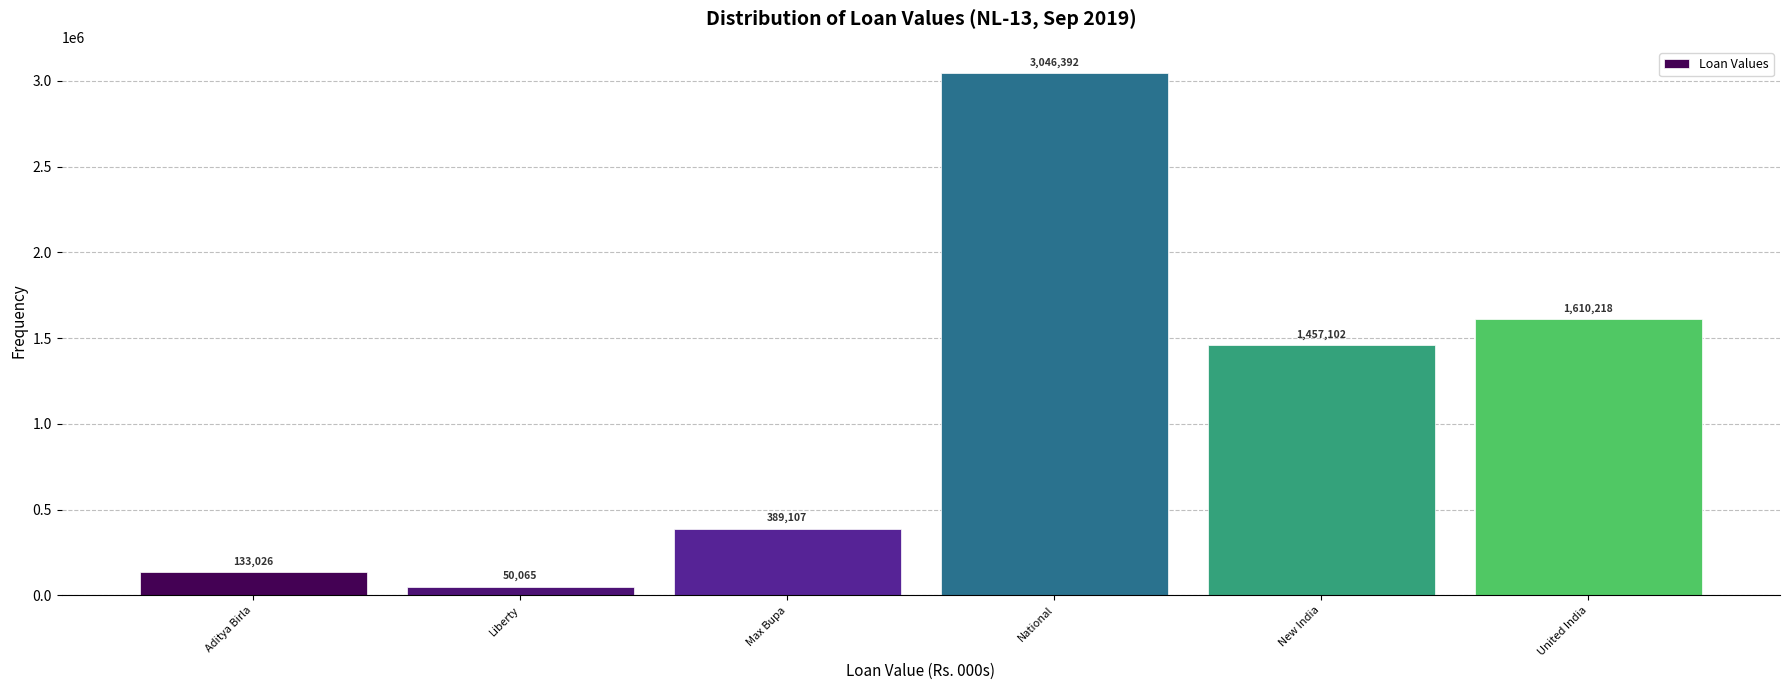

Reading left to right, extract all data points from this chart.

Aditya Birla=133026	Liberty=50065	Max Bupa=389107	National=3046392	New India=1457102	United India=1610218